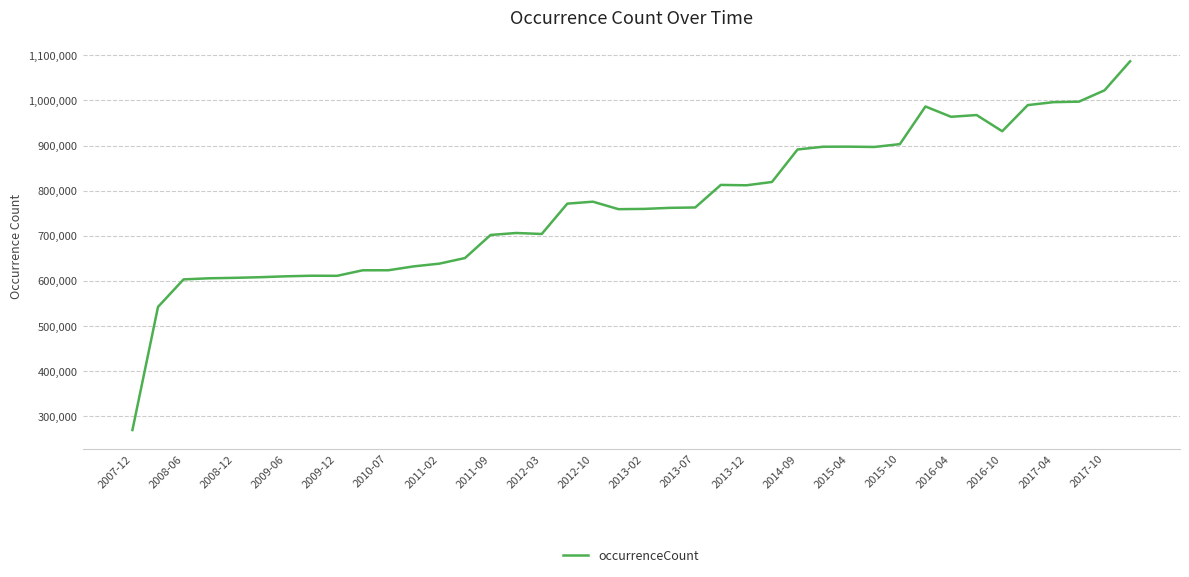

What is the difference between the maximum and minimum values?

817901